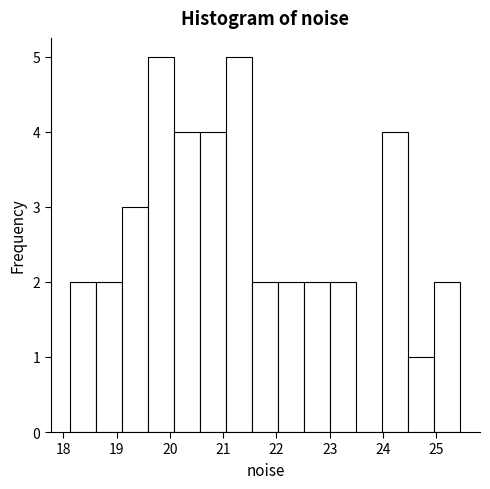

How tall is the bar that spans 24.0 to 24.5 on the x-axis? Neither the bar edges nor the heights are printed on the chart, so give them approximately, as read against the axes.

4